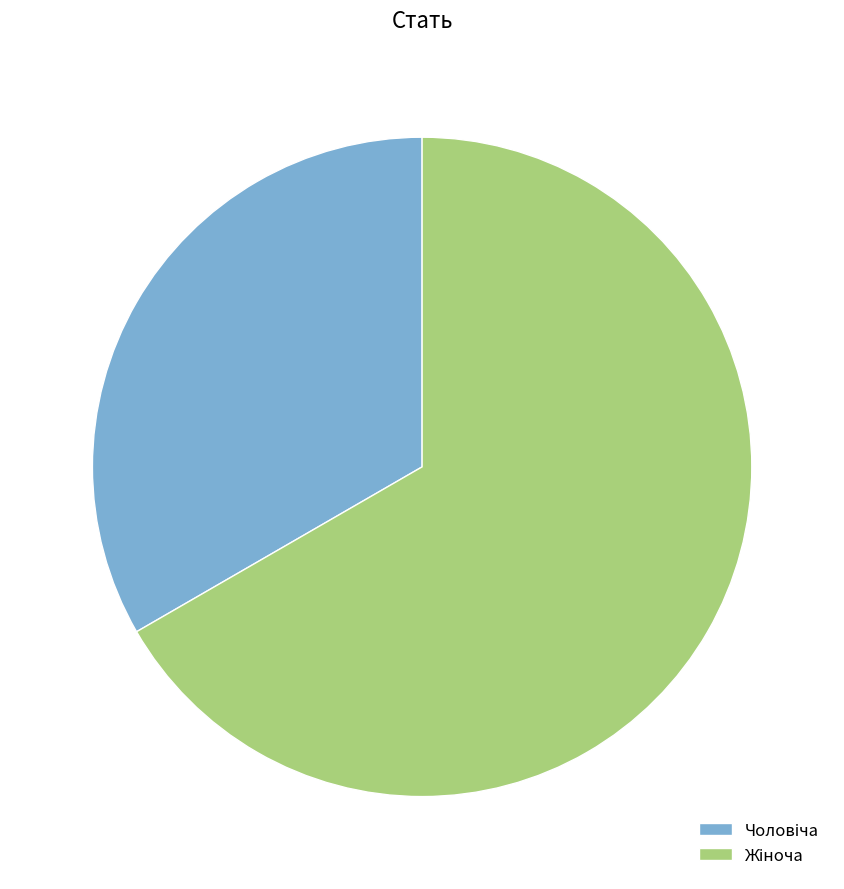

Is there any slice that represents more than half of the pie?

Yes